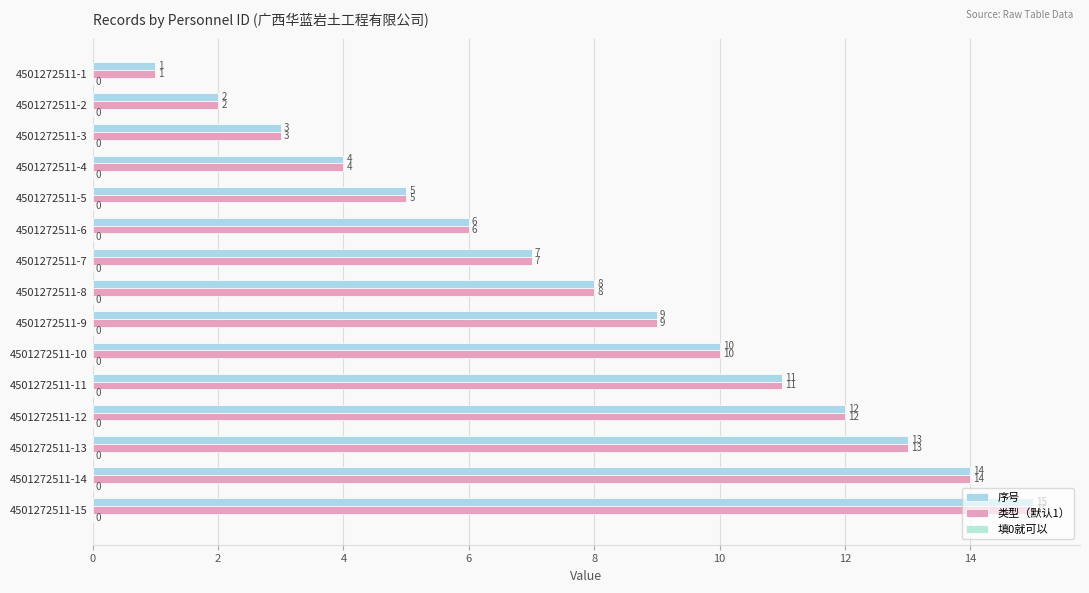

Which series has the largest total across all categories?

序号